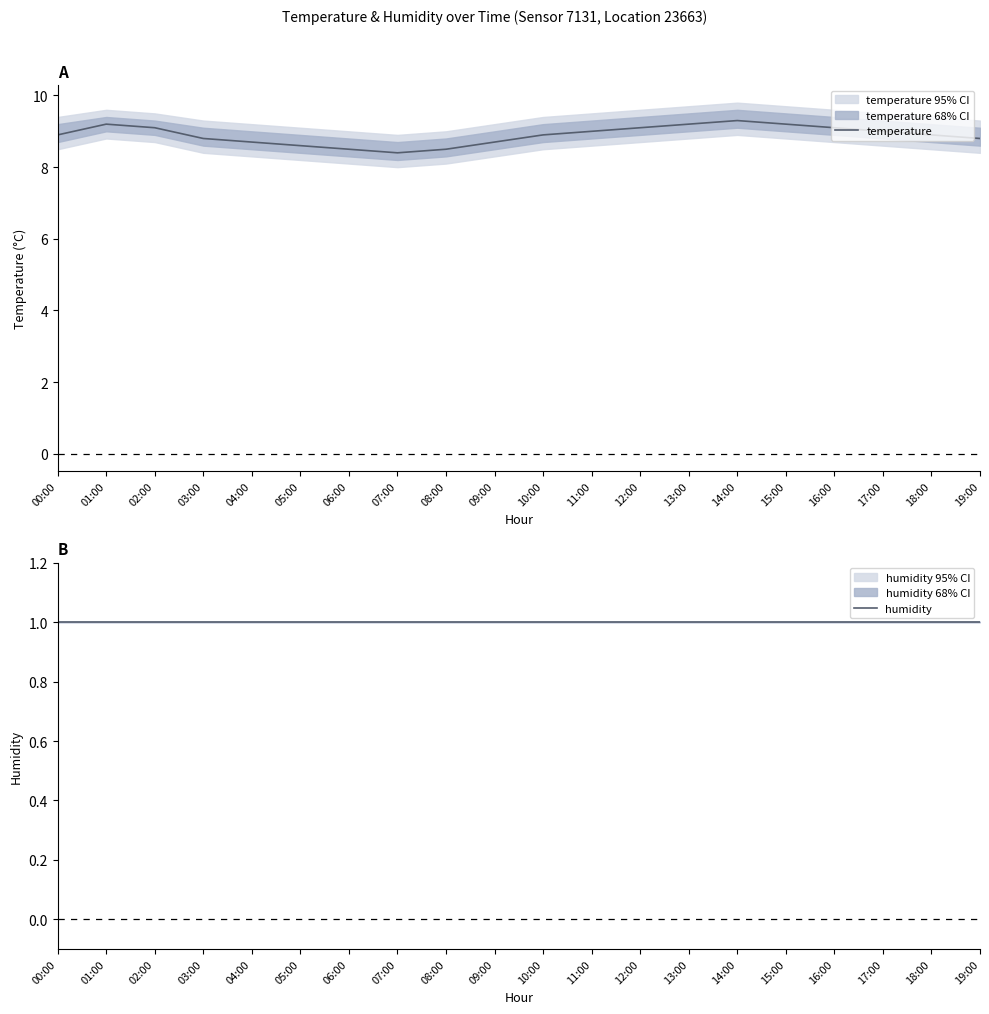

How many series are shown in this chart?

2